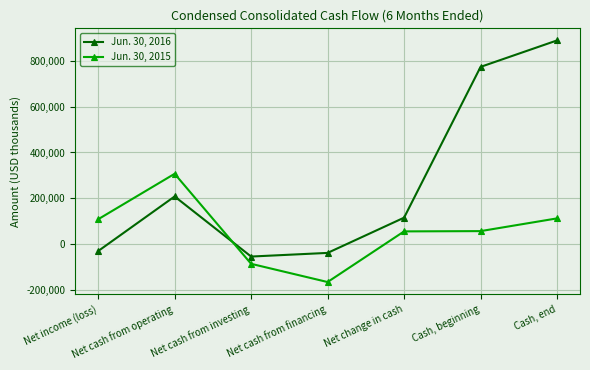

What is the difference between the Jun. 30, 2016 values at Cash, end and Net cash from financing?

927413